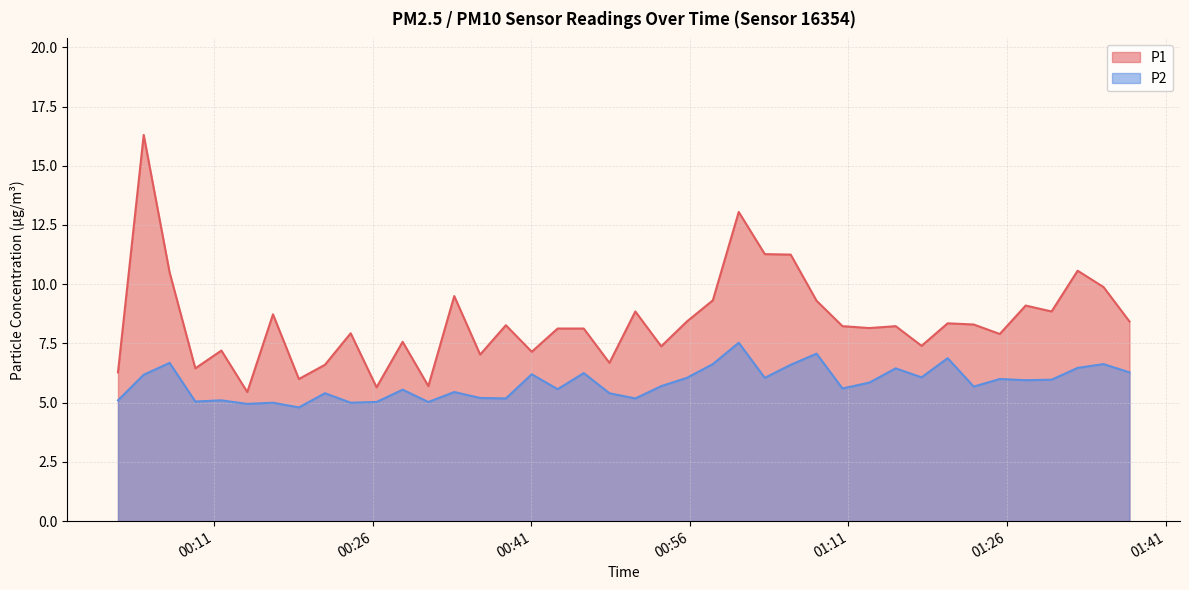

What is the difference between the maximum and second lowest values in the P2 series?

2.6